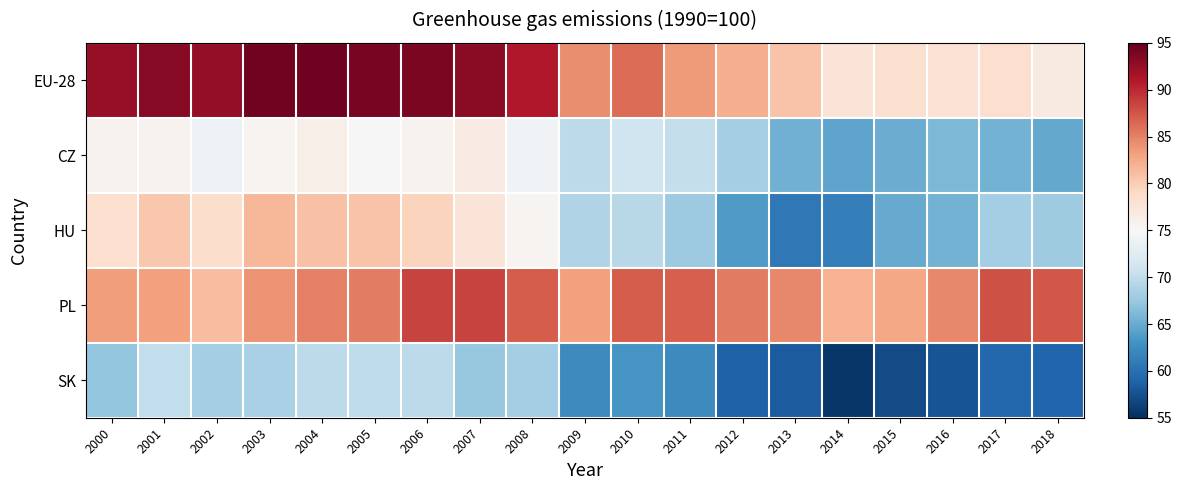

Which label corresponds to the largest value in the chart?

2004